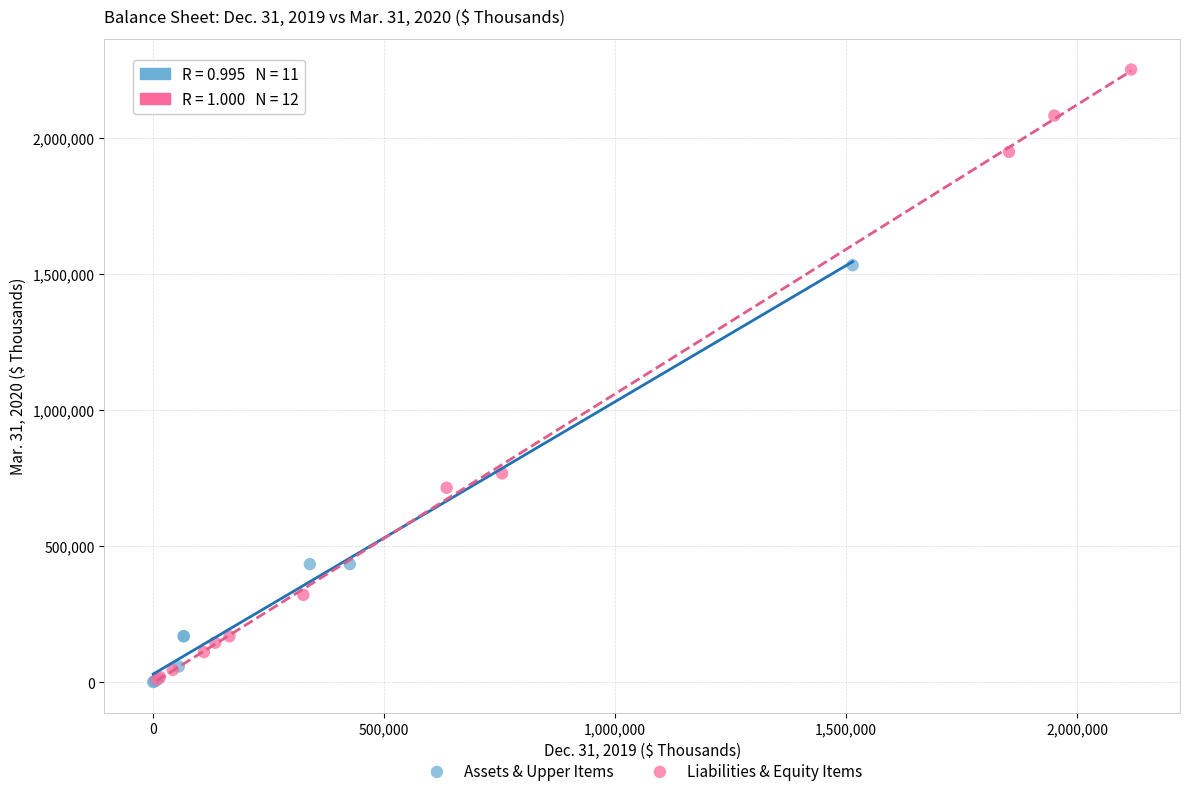

Which series reaches the maximum Y coordinate?

Liabilities & Equity Items